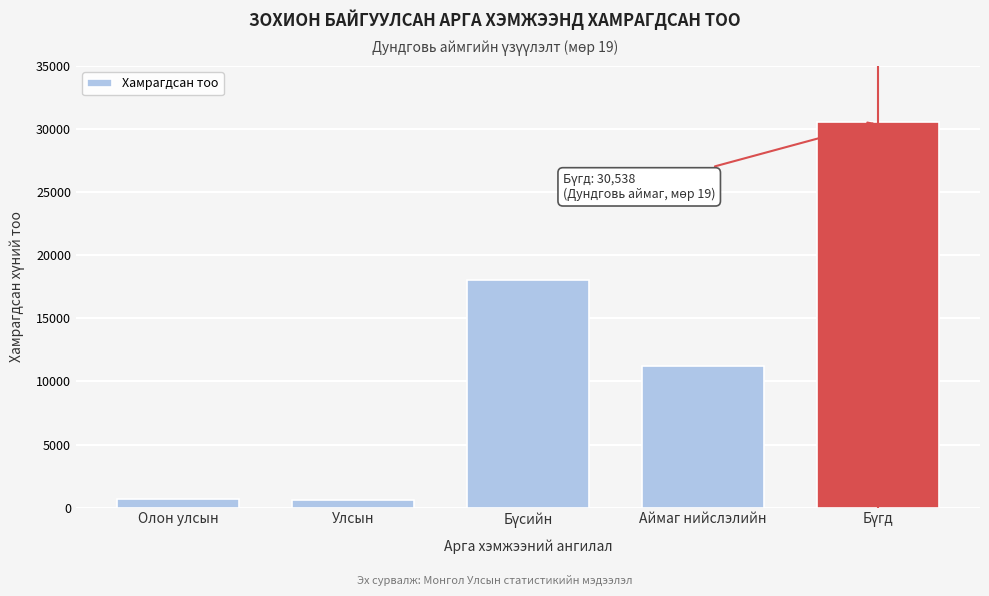

What is the average value?

12215